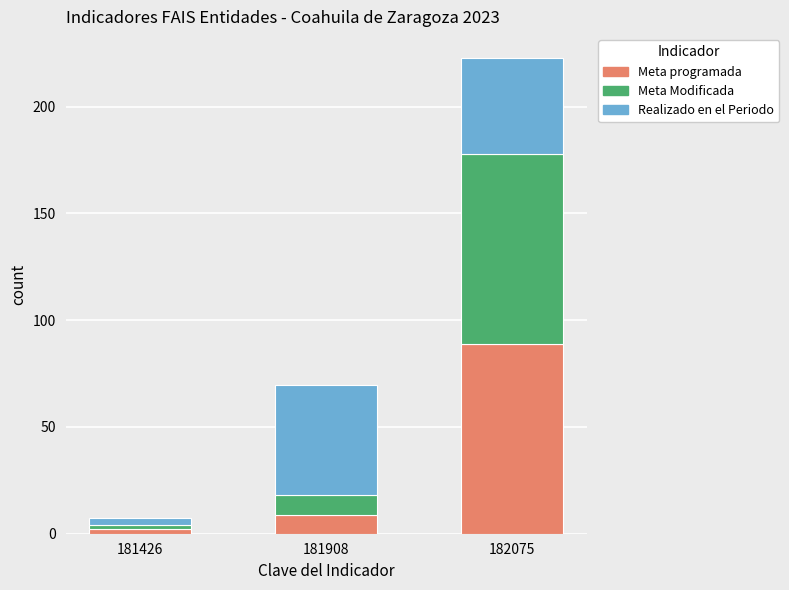

The Meta programada series shows 58.2 at 182075. True or false?

False